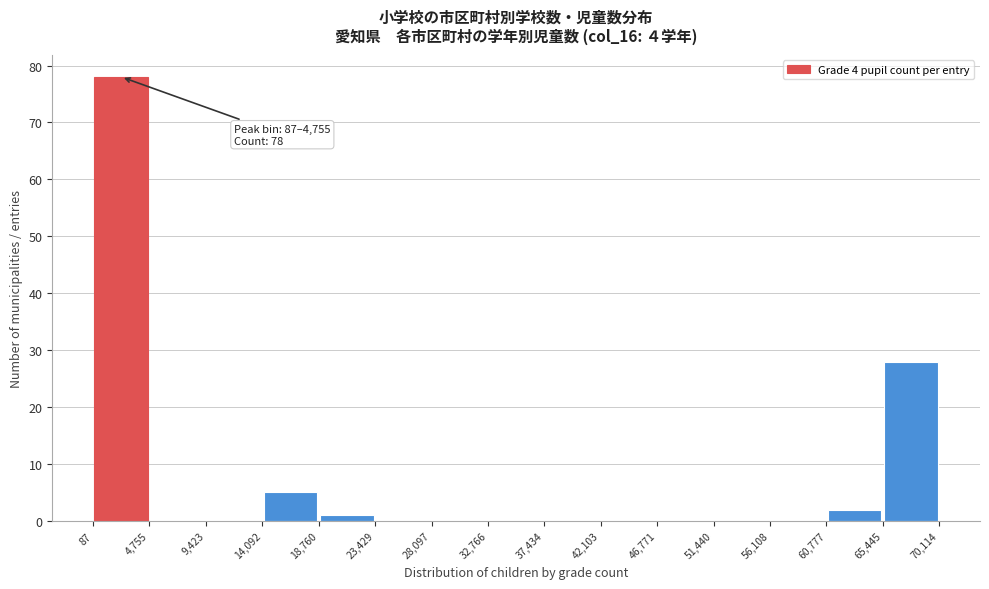

Which range on the x-axis has the tallest bar?

87 to 4,755